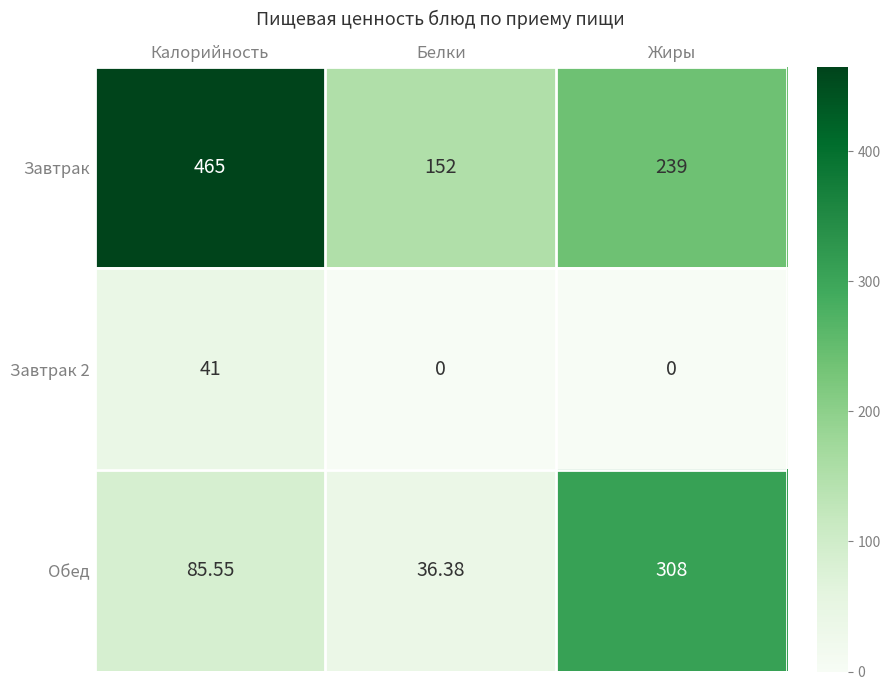

How many distinct data groups are displayed?

3